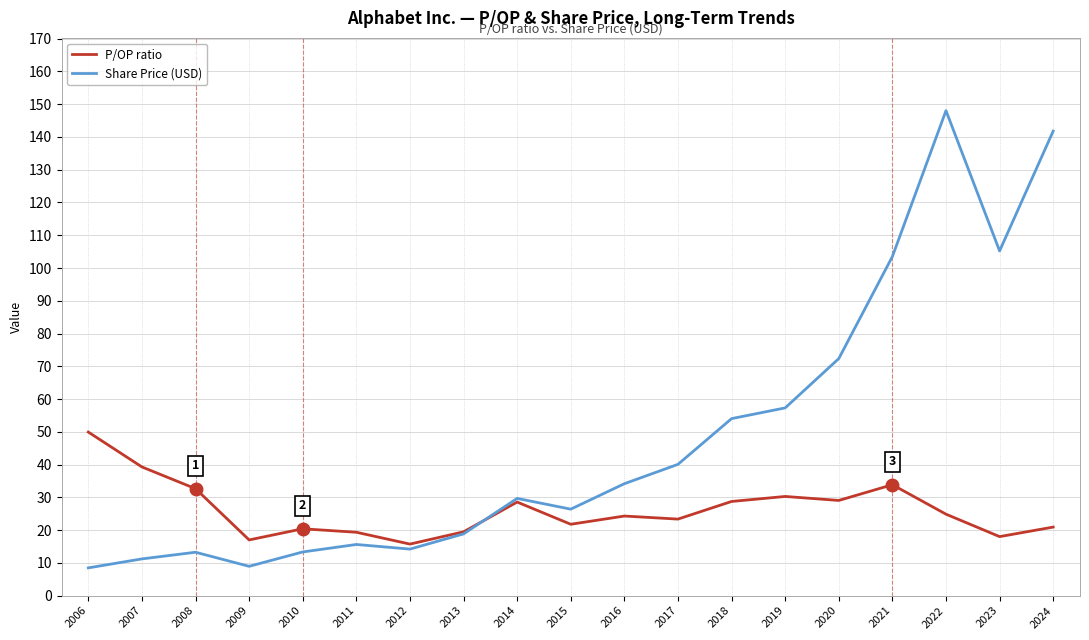

Read the Share Price (USD) value at 2012.

14.2